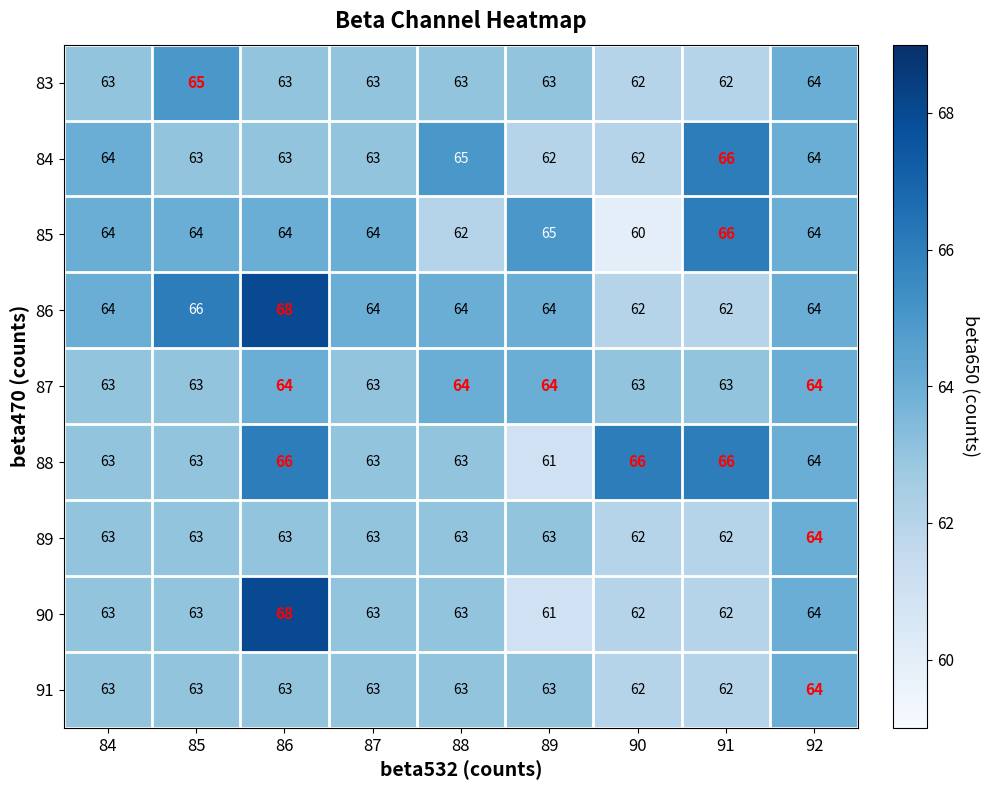

True or false: 87 has a value of 103 at 85.

False